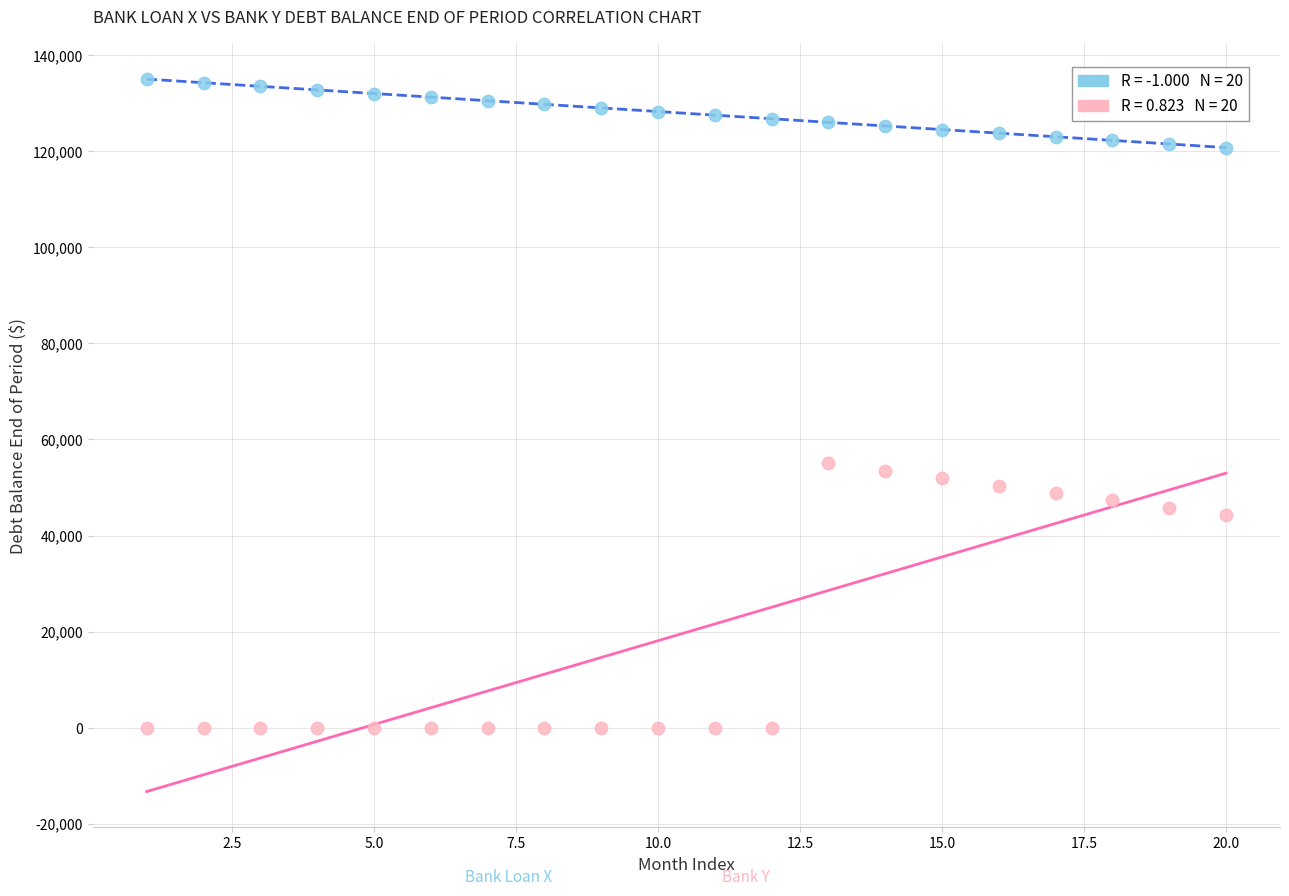

Across all data points, what is the range of X values (max minus min)?

19